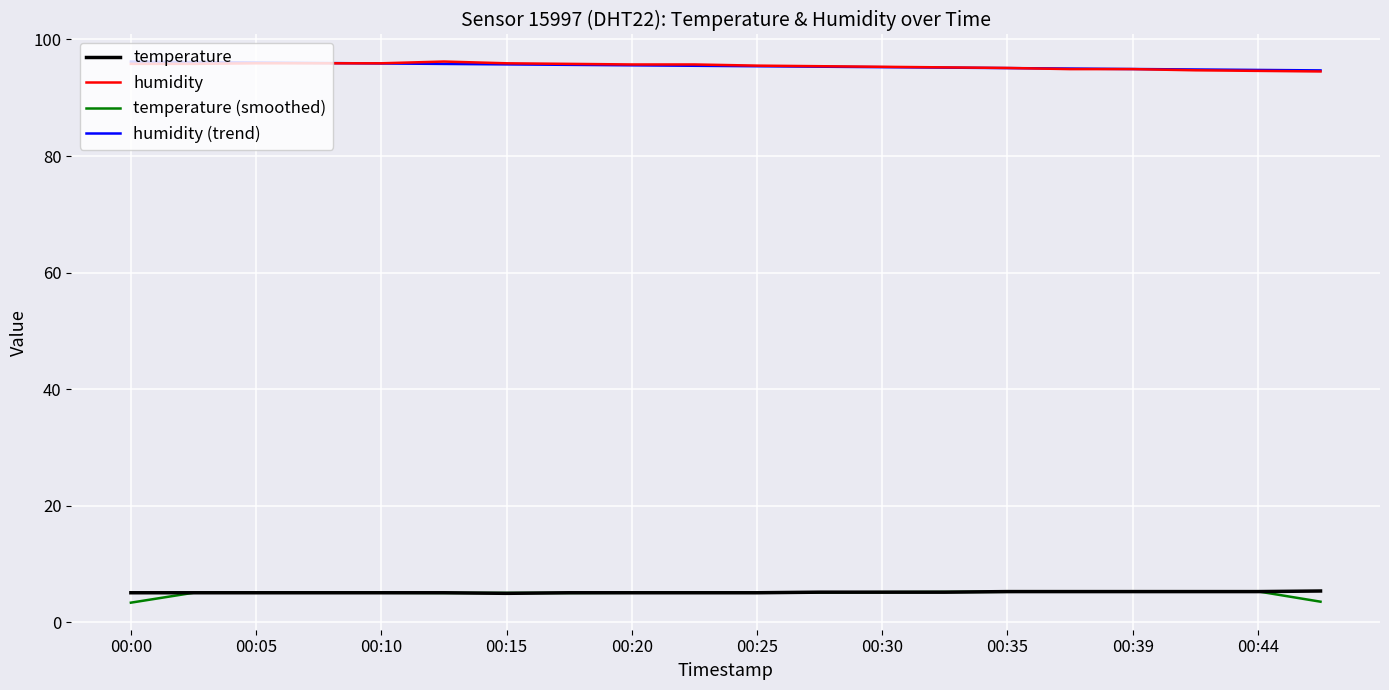

What is the smallest value displayed?

3.4